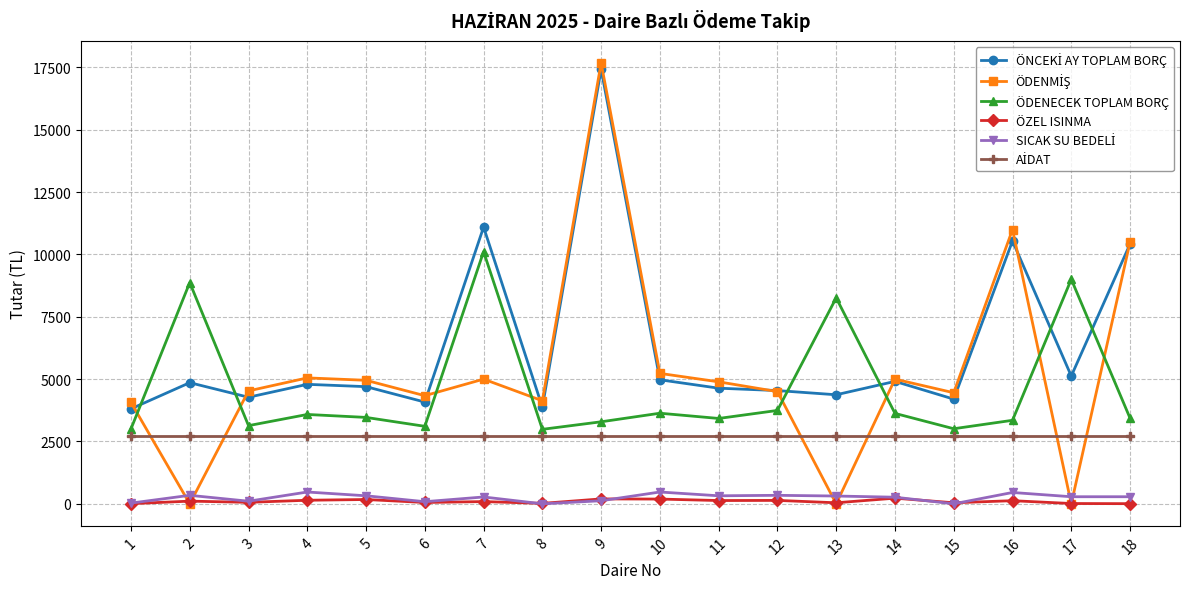

What is the greatest value displayed?

17680.0